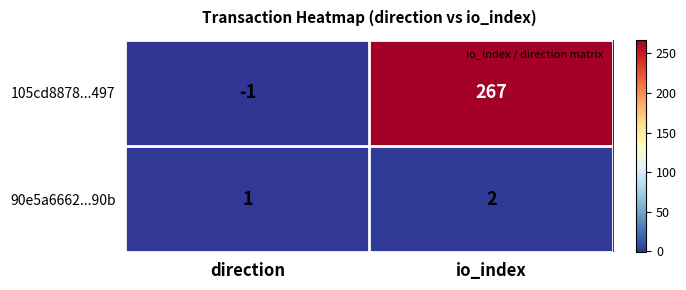

How many data points does each series have?

2